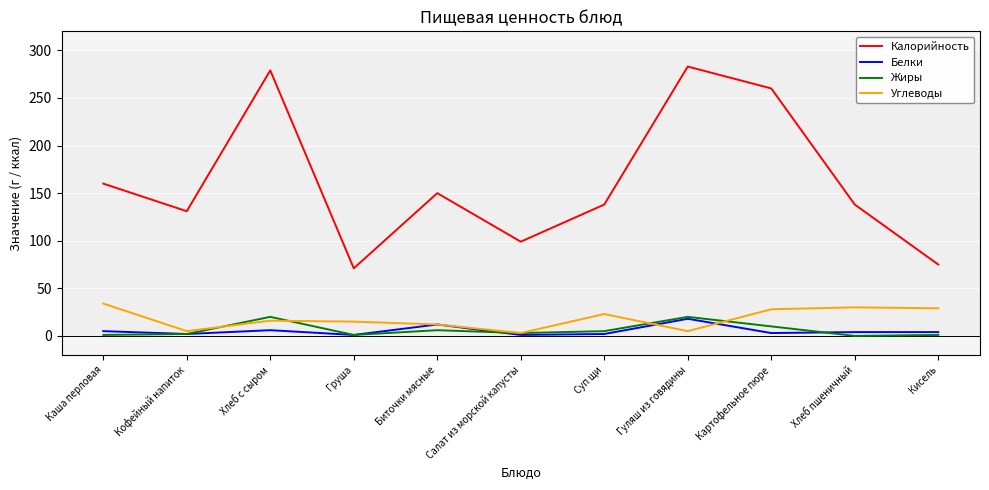

What is the highest value of the Белки series?

18